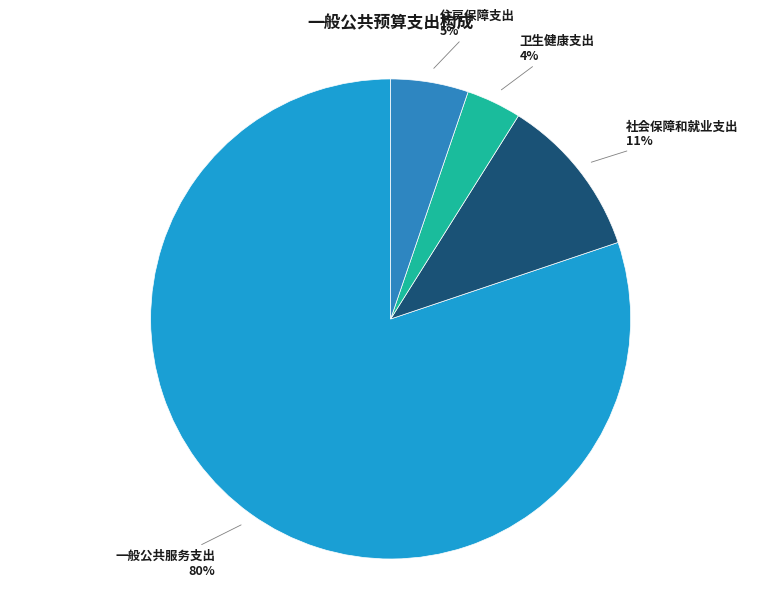

Count the number of slices in the pie.

4